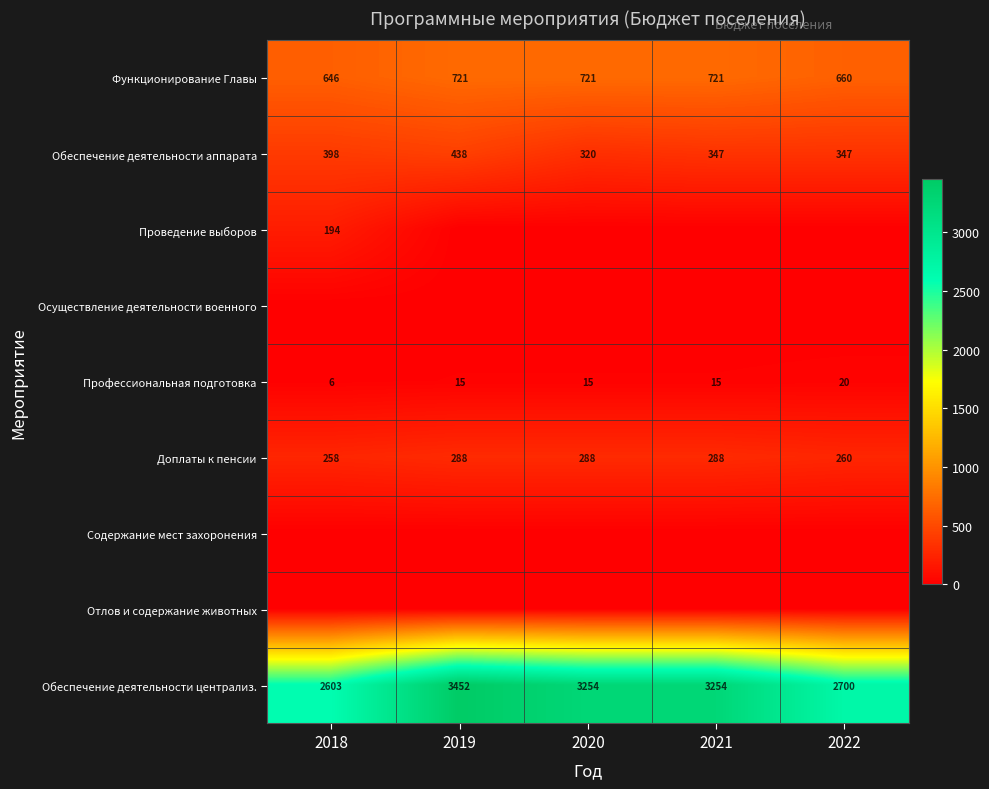

How many categories are shown in the chart?

5